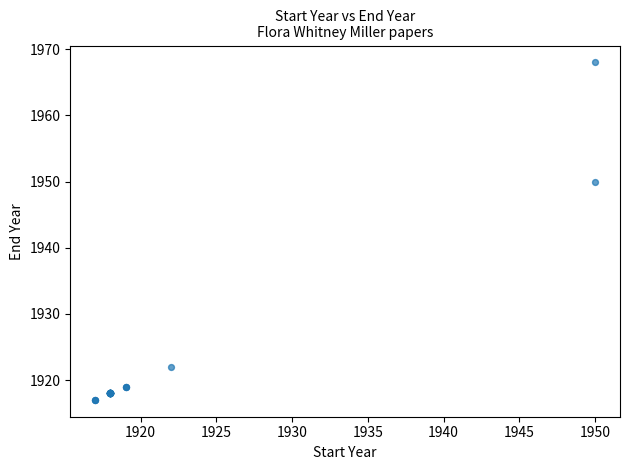

What Y value in the scatter plot is closest to 1942?

1950